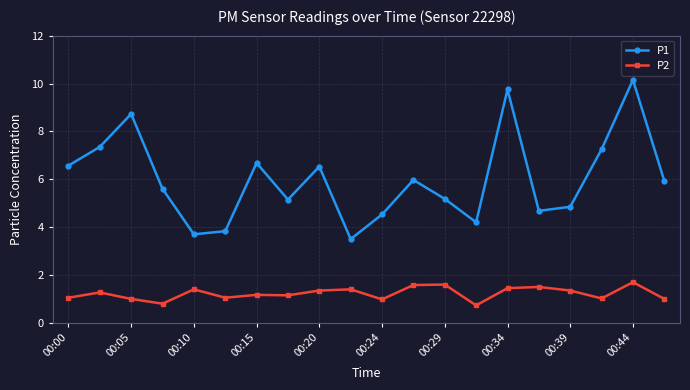

What is the value of the P1 point at the 16th from the left?

4.7